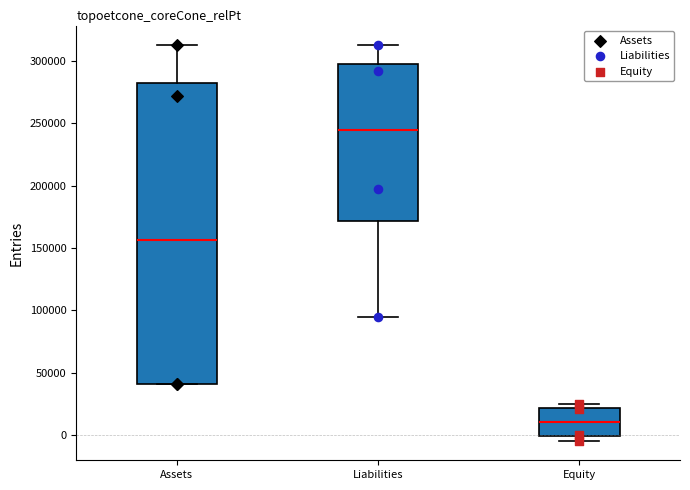

Which box is the tallest, from its lower edge to its upper edge?

Assets